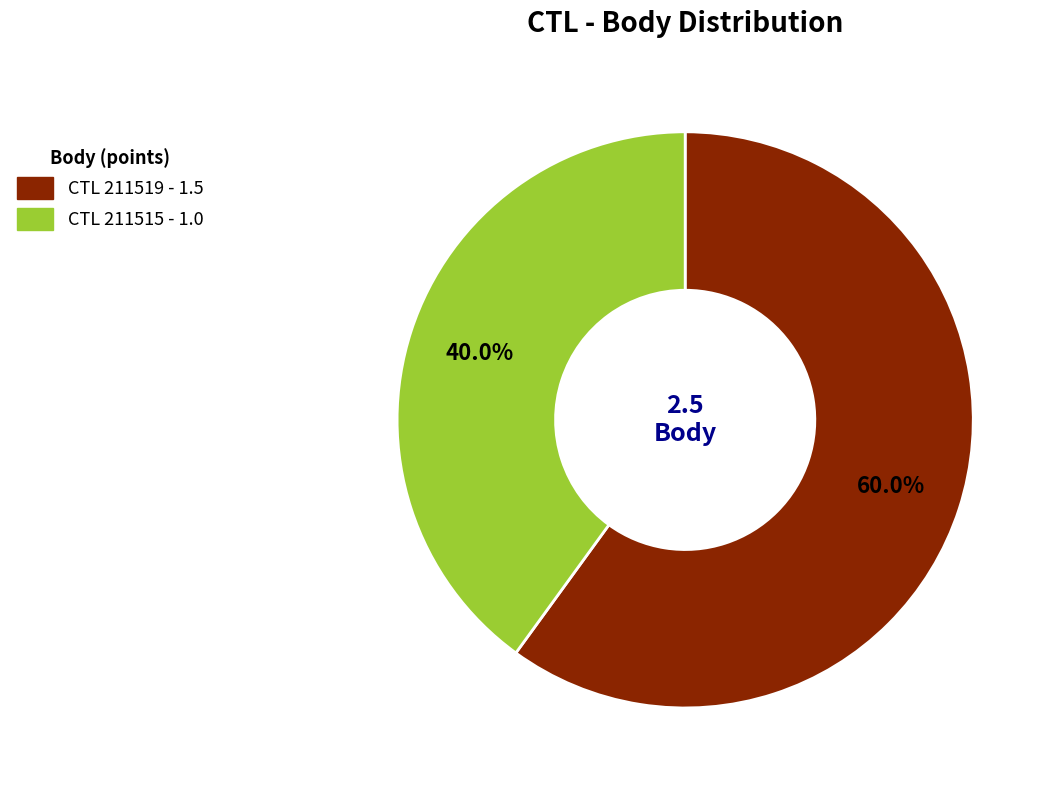

Which category has the smallest portion of the pie?

211515